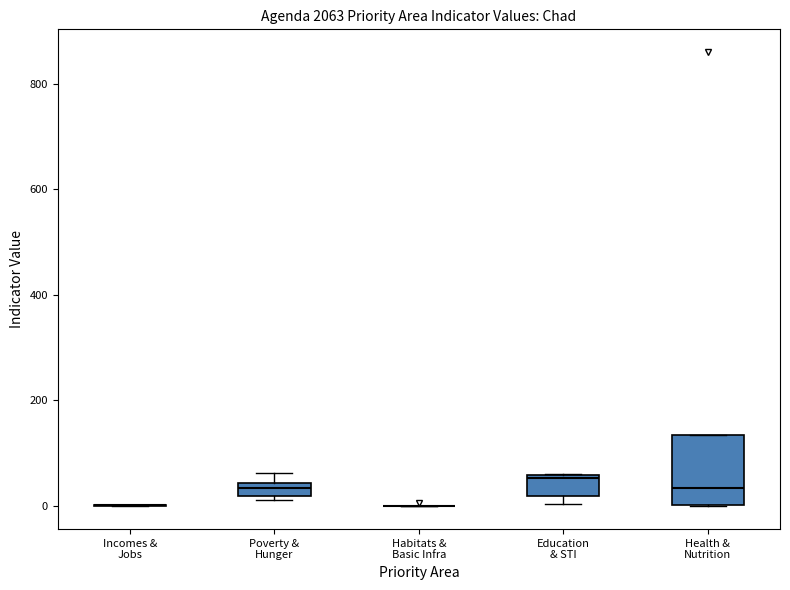

Where is the upper edge of the box for Health & Nutrition on the y-axis? The values are not printed on the chart, so give them approximately, as read against the axis.

140